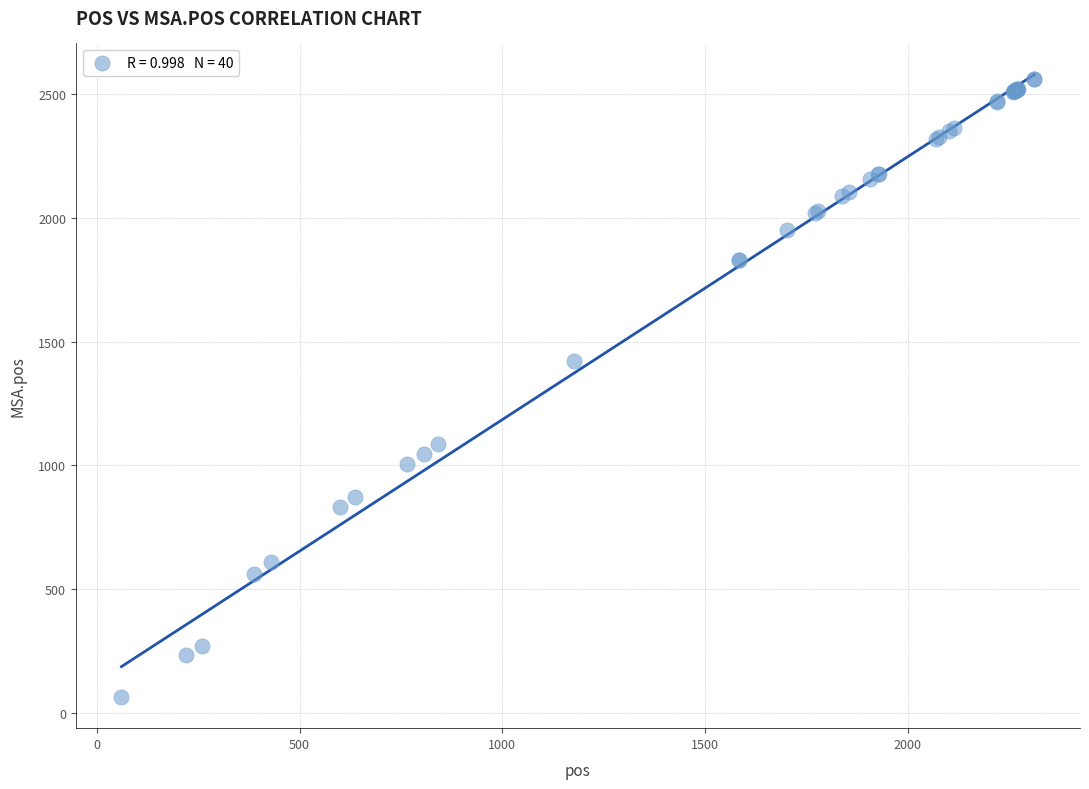

What Y value in the scatter plot is closest to 1313?

1421